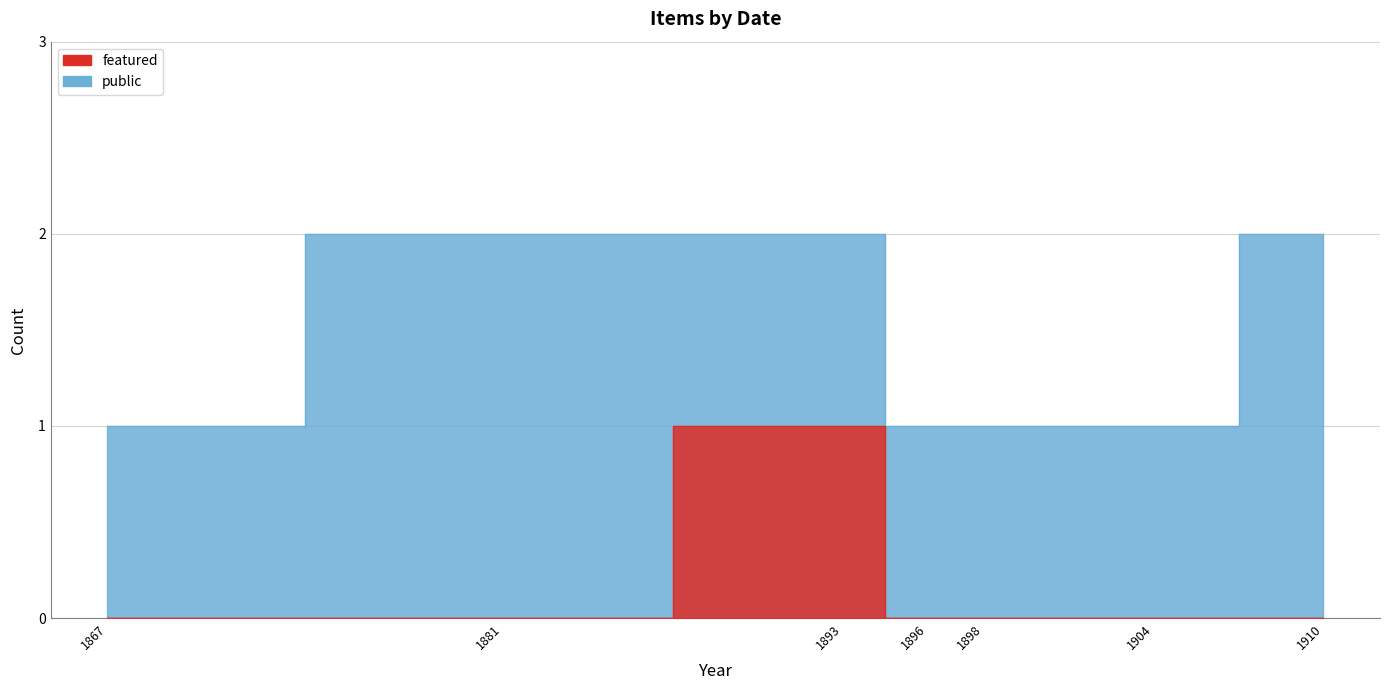

True or false: public has more than 0 points higher than both neighbors.

False